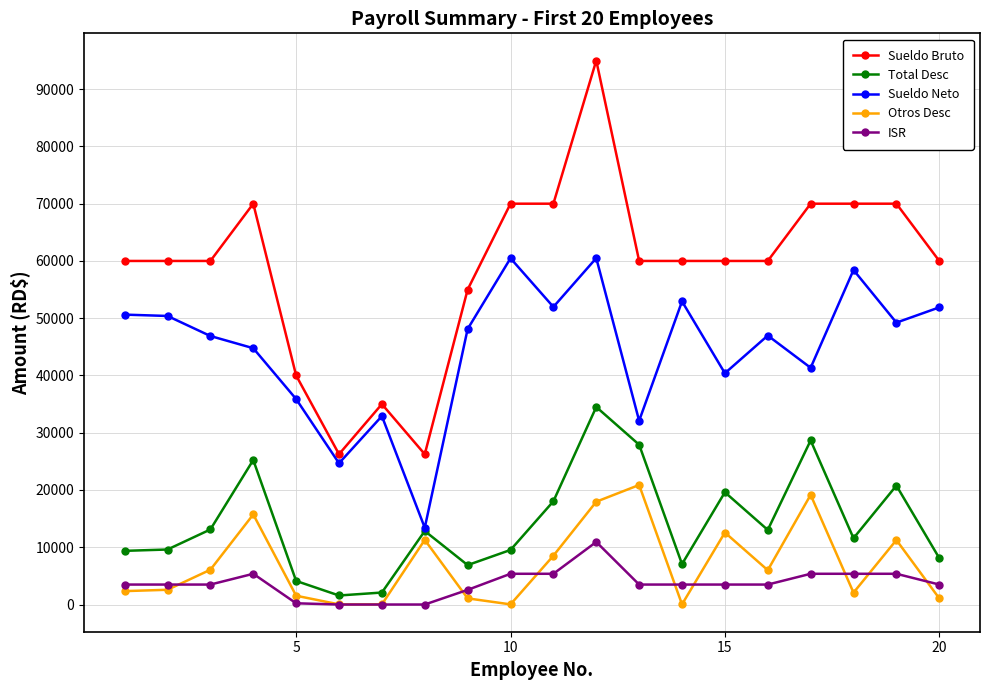

Rank the series by their maximum value, from highest to lowest.

Sueldo Bruto, Sueldo Neto, Total Desc, Otros Desc, ISR